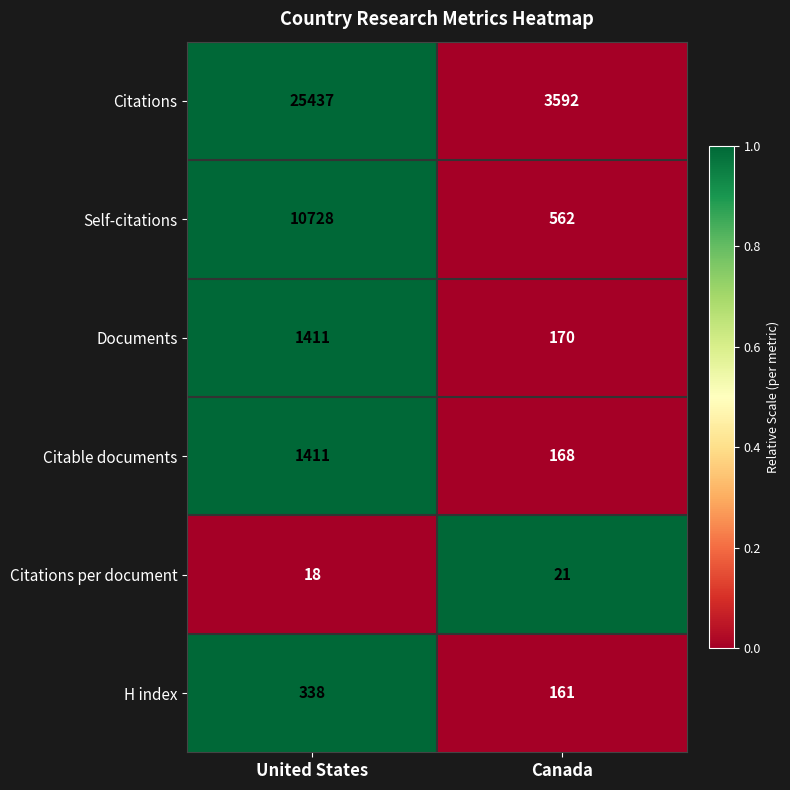

How many series are shown in this chart?

6